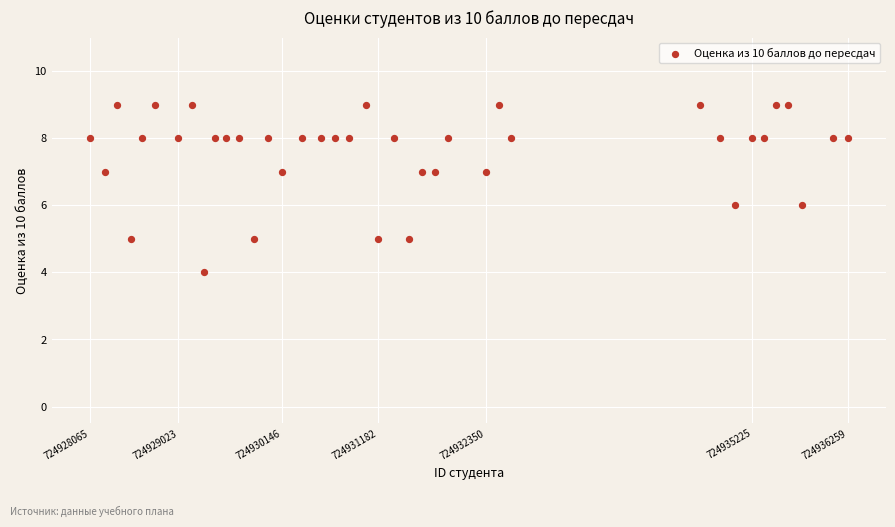

What is the range of X values (max minus min)?

8194